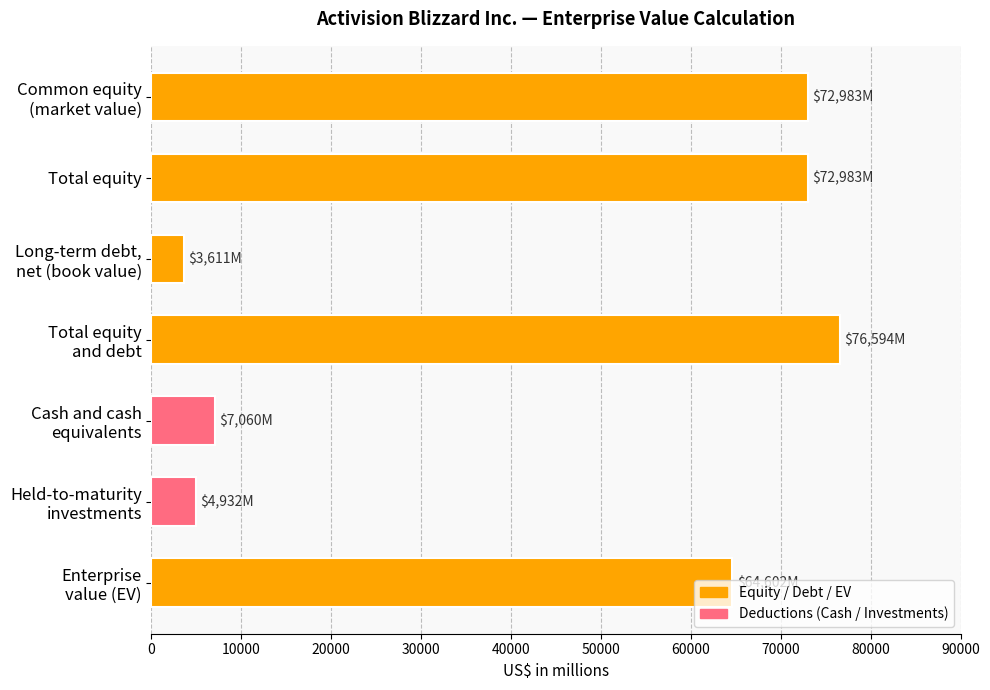

How many bars are there in total?

7